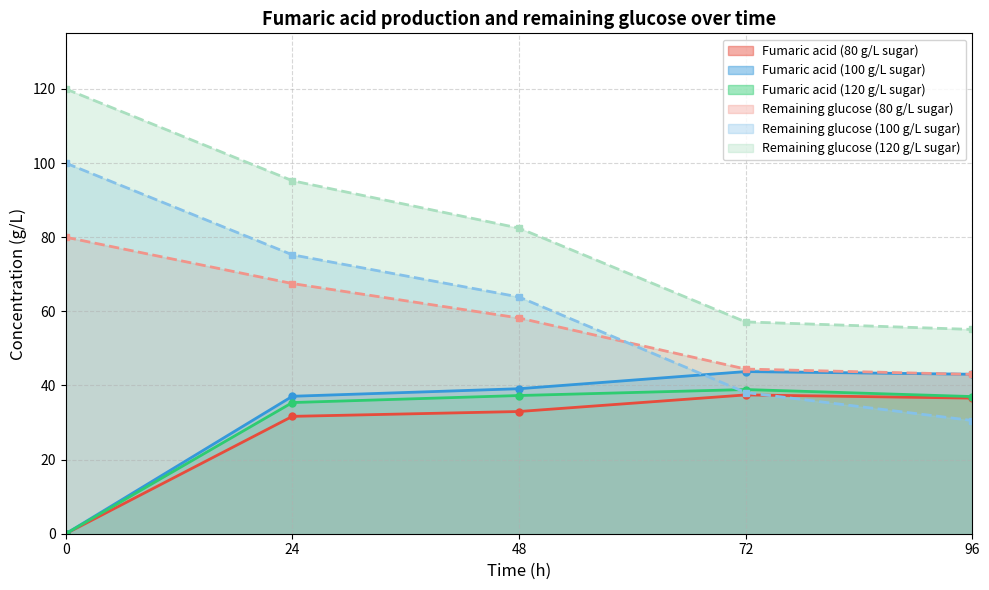

How many values in the Fumaric acid 80 g/L sugar series exceed 32?

3